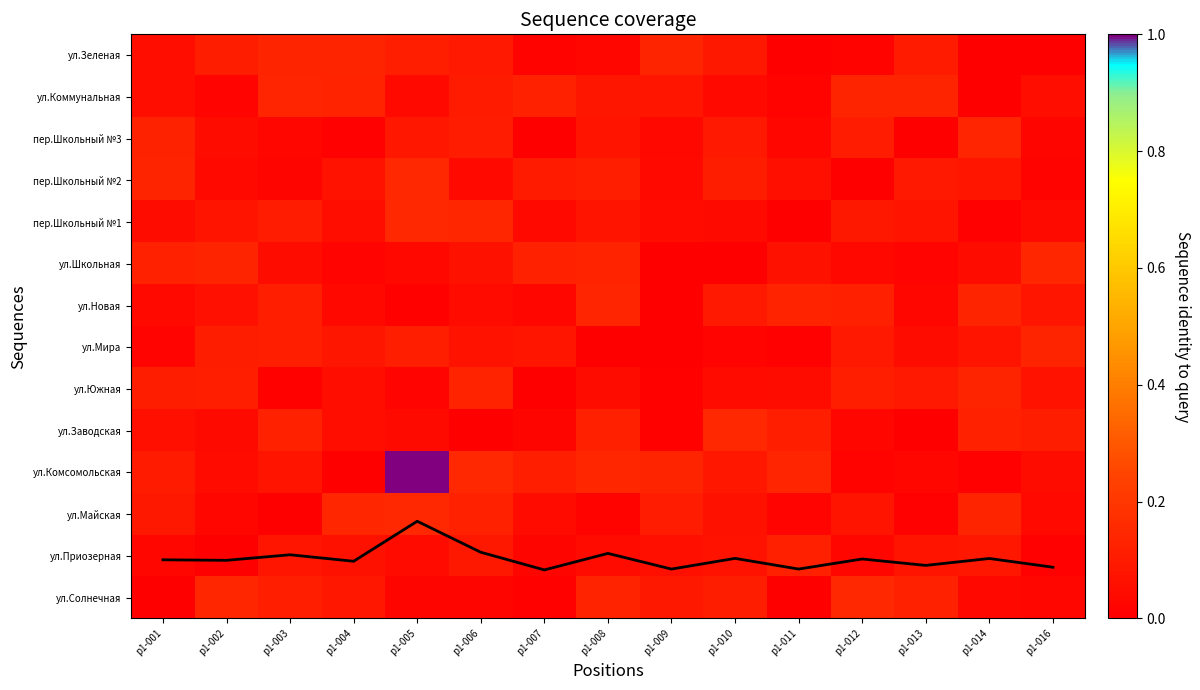

At which category does the chart reach its minimum across all series?

р1-001